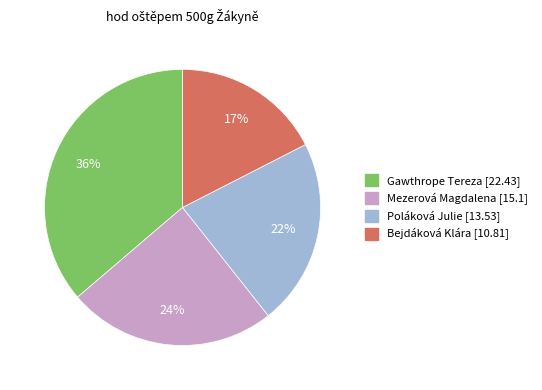

To the nearest percent, what is the combined percentage of Mezerová Magdalena and Poláková Julie?

46%